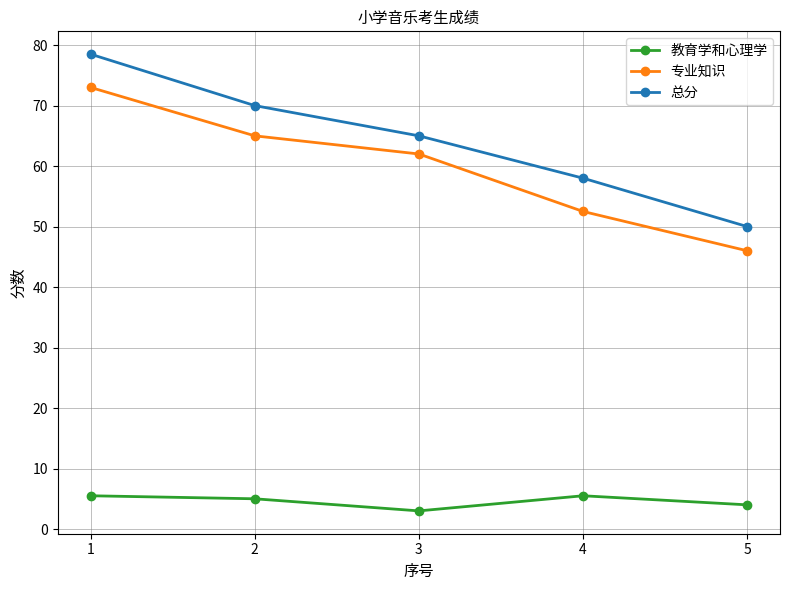

True or false: 总分 has more than 1 interior local peaks.

False